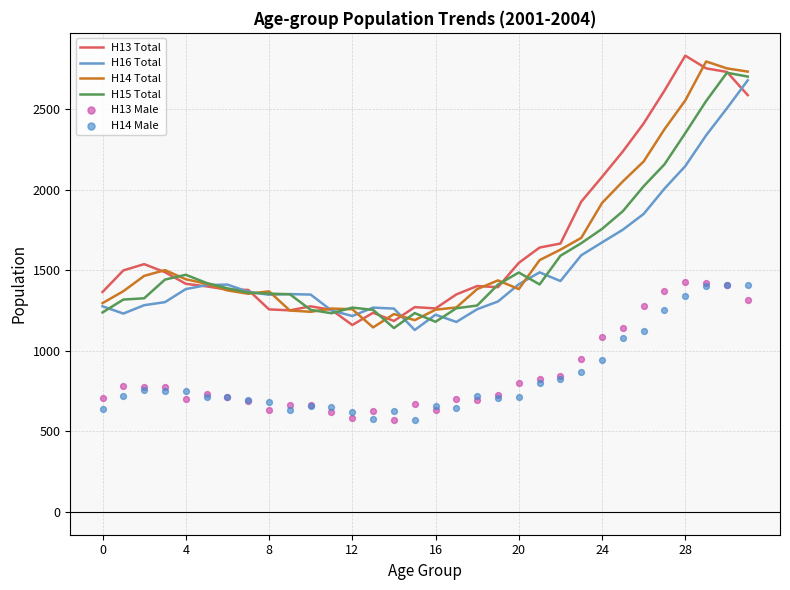

What is the total value across all series at 24?

6989